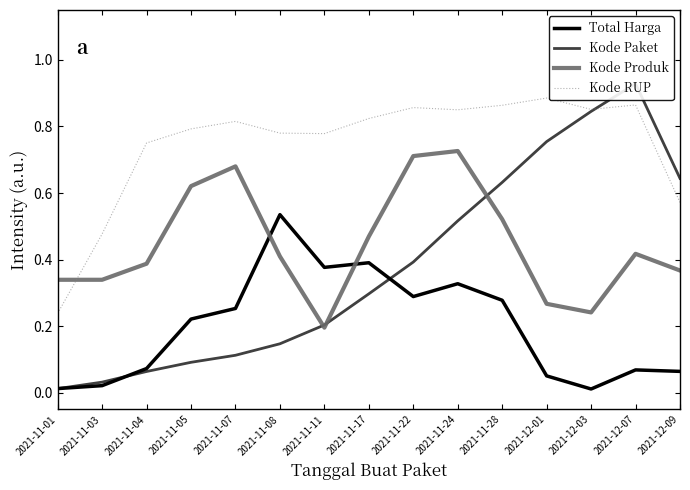

What is the sum of the Kode Paket values at 2021-11-17 and 2021-11-01?

0.3